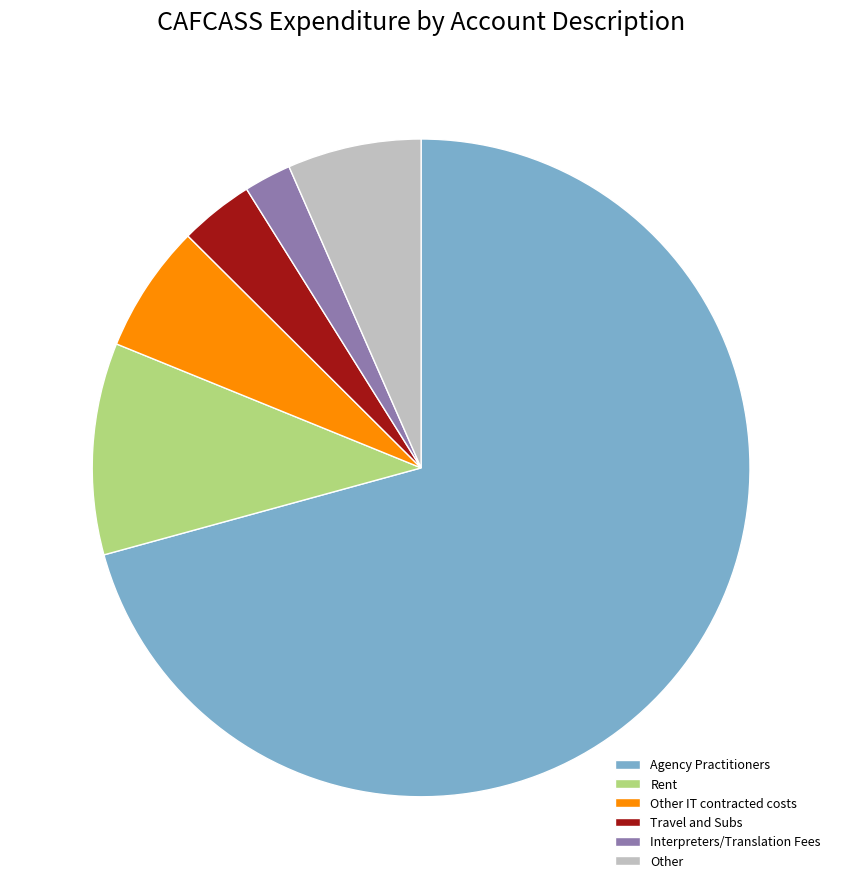

Which slice is the largest?

Agency Practitioners